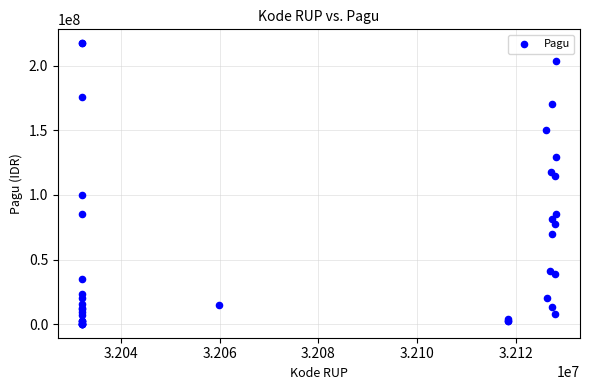

What Y value in the scatter plot is closest to 108830000?

114296000